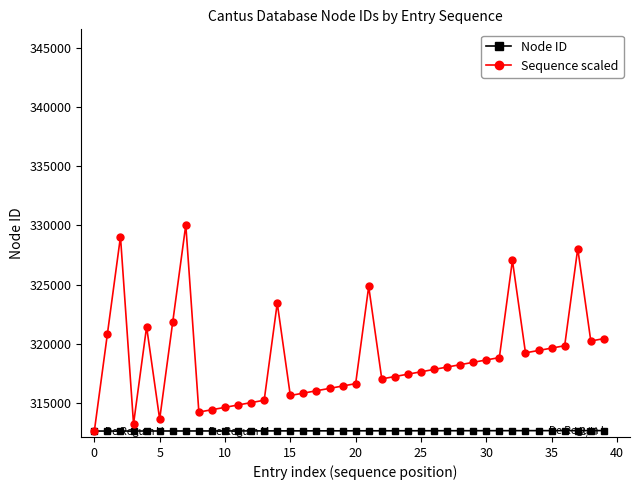

What is the smallest value displayed?

312642